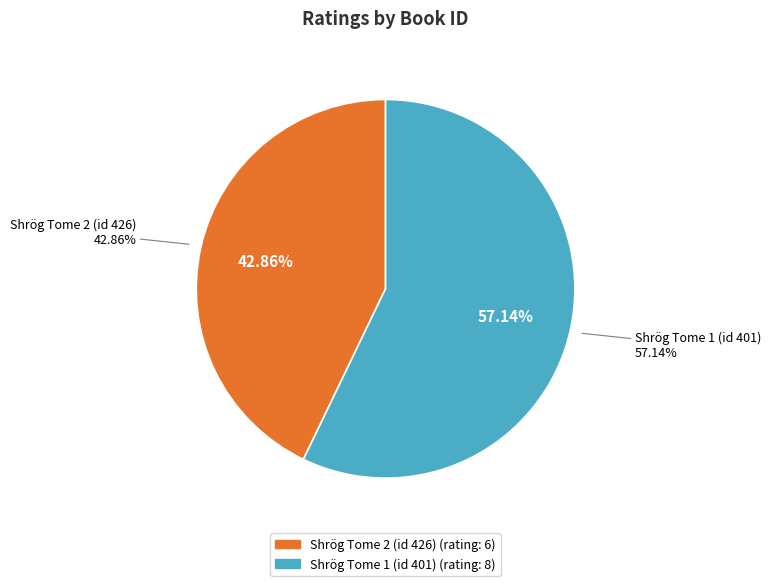

True or false: Shrög Tome 2 (id 426) accounts for 43% of the total.

True